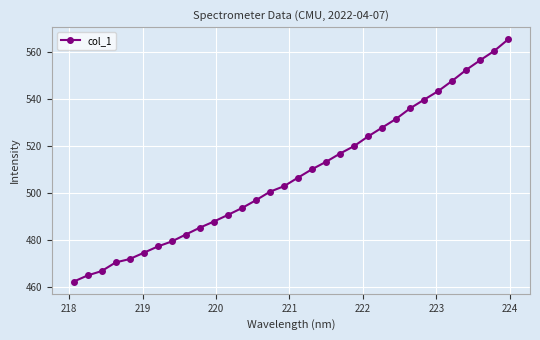

Reading left to right, list all the values displayed in this chart.

462.4	465.1	466.9	470.6	472.1	474.7	477.4	479.6	482.5	485.4	488.0	490.9	493.8	497.1	500.7	503.1	506.7	510.3	513.5	517.0	520.2	524.3	528.0	531.8	536.2	539.9	543.6	547.9	552.6	556.7	560.7	565.6